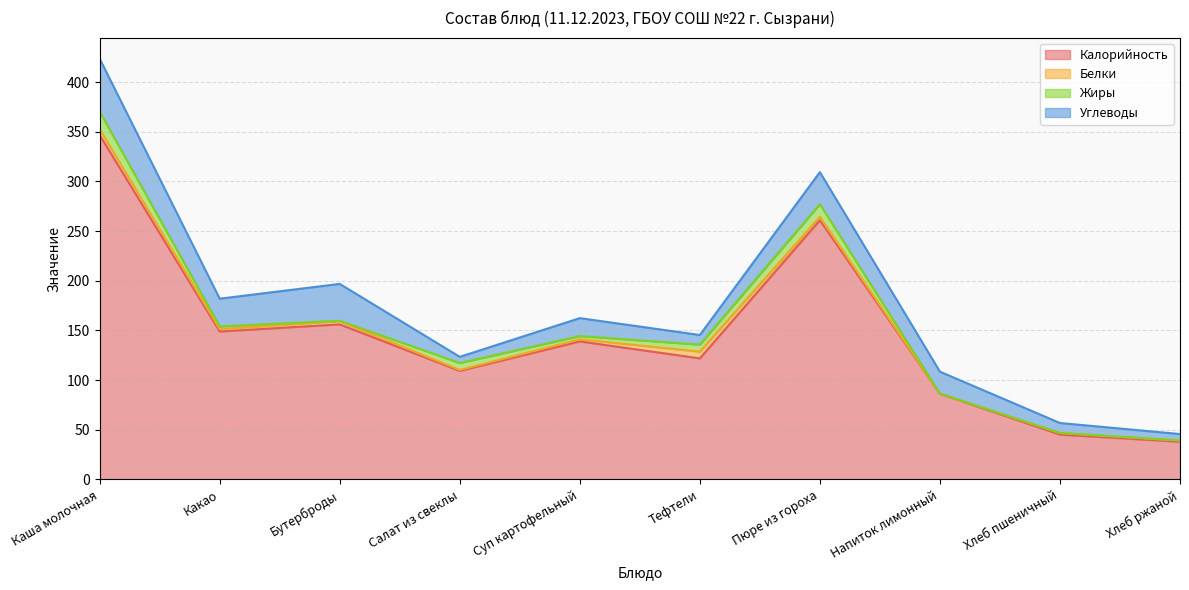

Is it true that Углеводы equals 9.9 at Хлеб пшеничный?

True